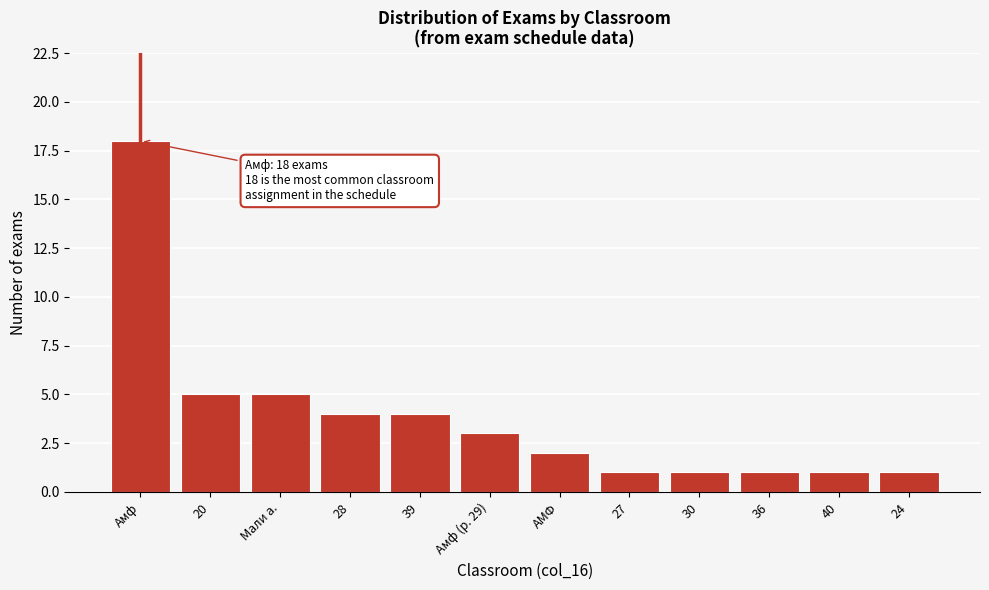

Reading left to right, list all the values displayed in this chart.

18	5	5	4	4	3	2	1	1	1	1	1